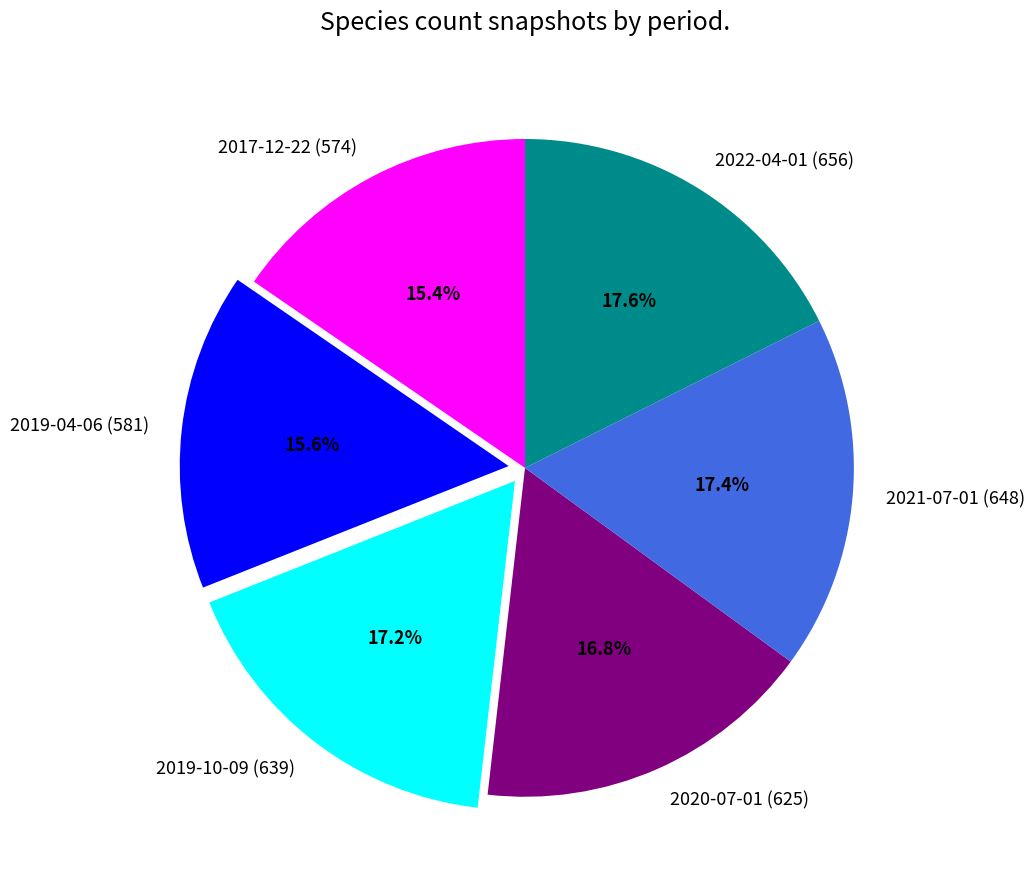

Is 2019-04-06 (581) the majority of the pie?

No